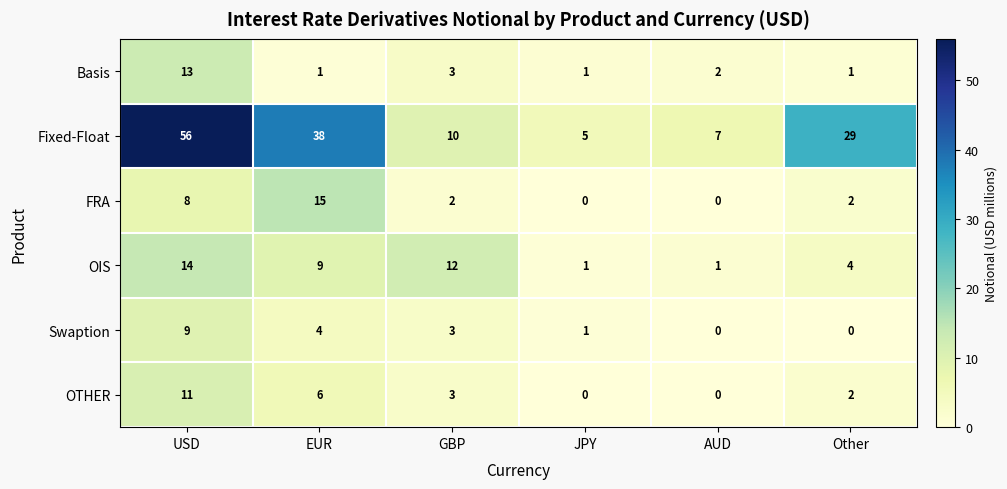

At how many categories does at least one series exceed 31?

2